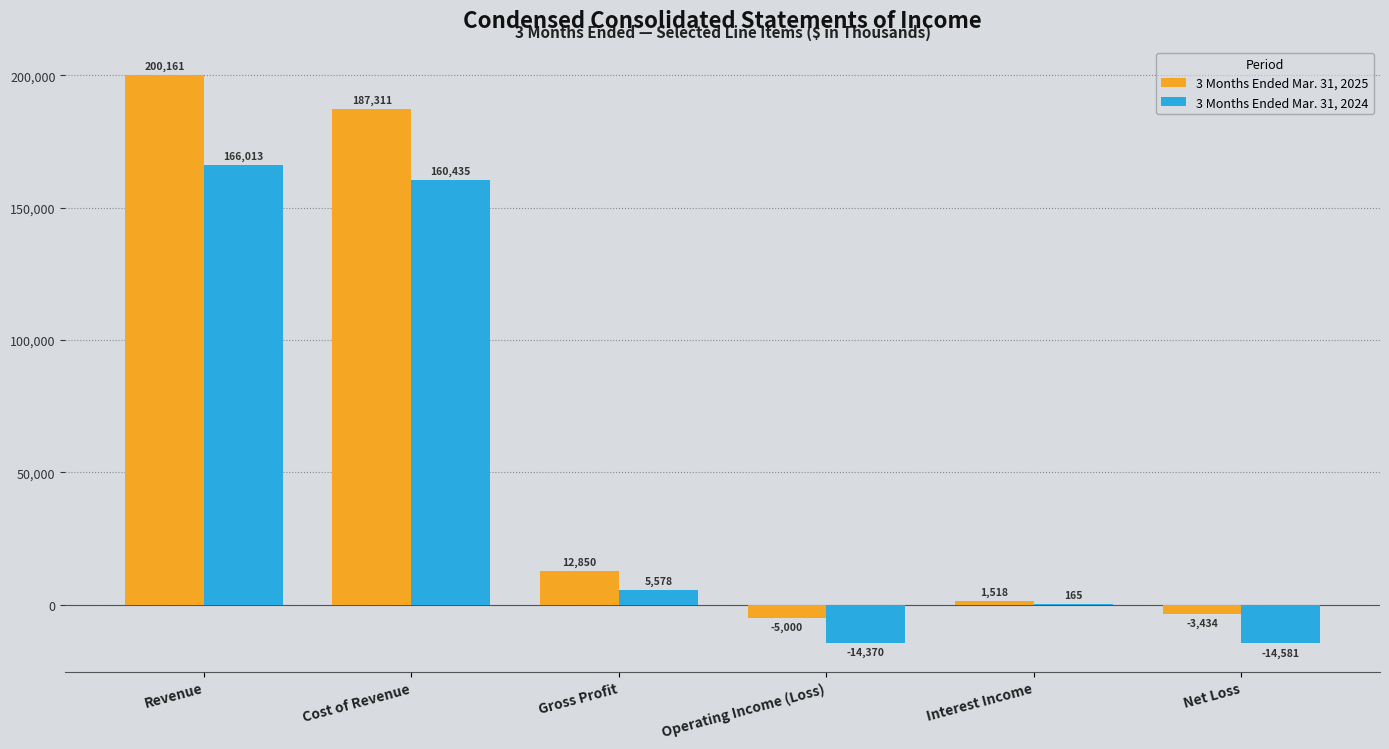

What are all the series names shown in the legend?

3 Months Ended Mar. 31, 2025, 3 Months Ended Mar. 31, 2024